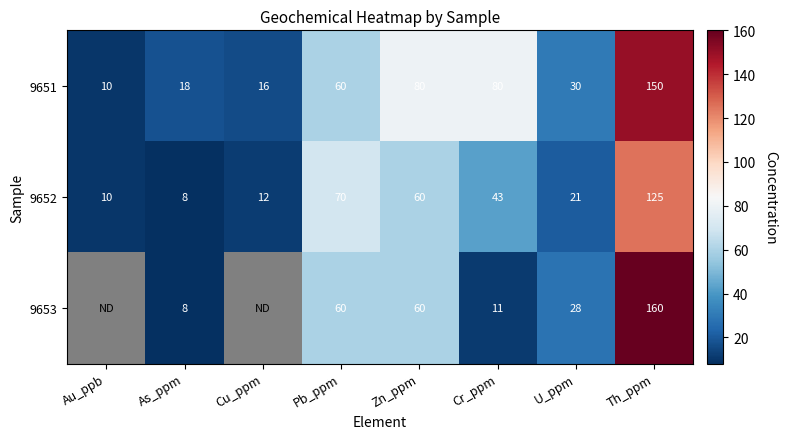

What is the smallest value displayed?

8.0